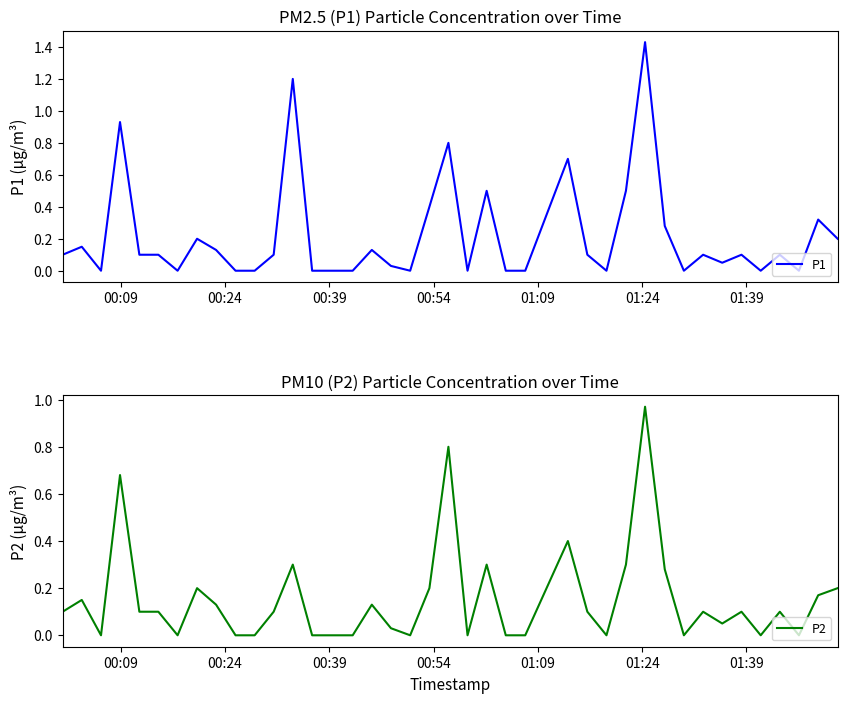

True or false: P1 has more than 0 interior local peaks.

True